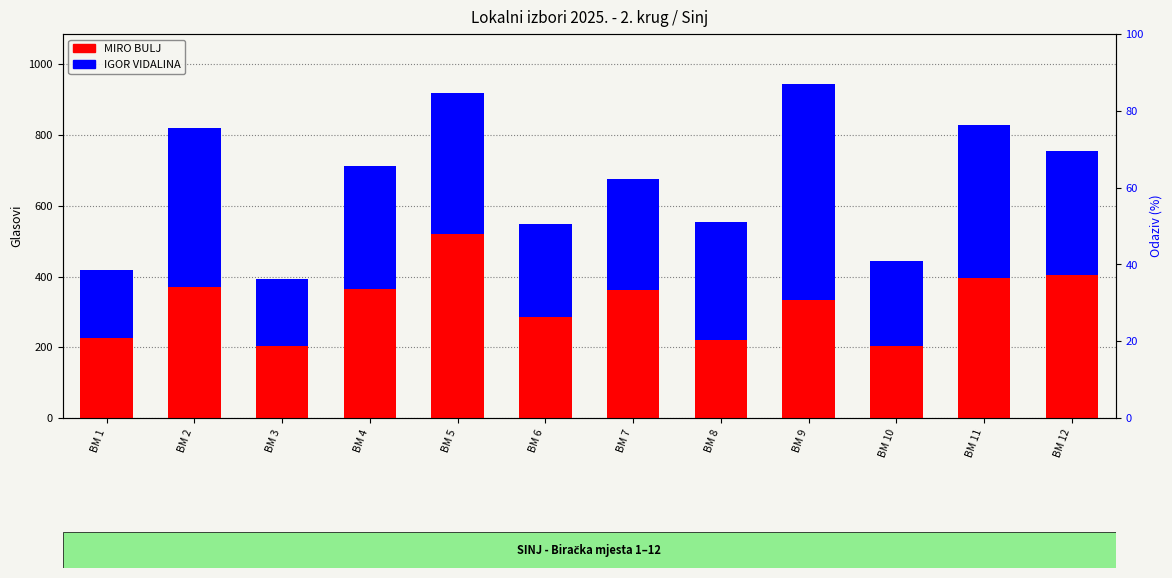

List the labels in order of IGOR VIDALINA value, largest first.

BM 9, BM 2, BM 11, BM 5, BM 12, BM 4, BM 8, BM 7, BM 6, BM 10, BM 1, BM 3